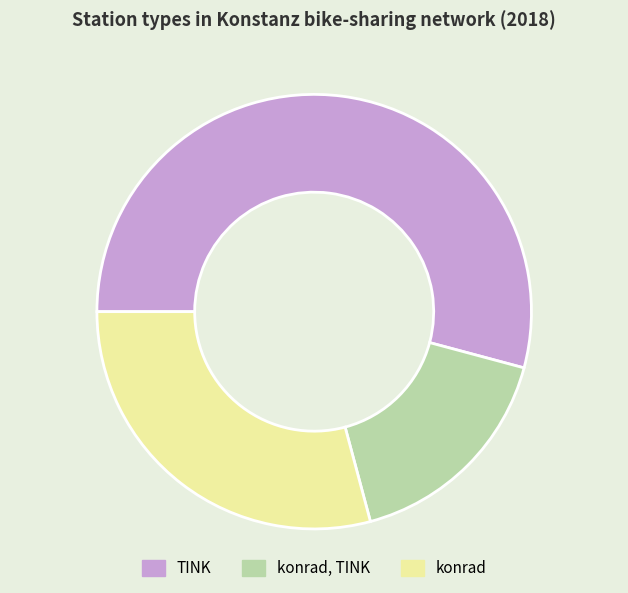

The TINK slice represents 54% of the pie. True or false?

True